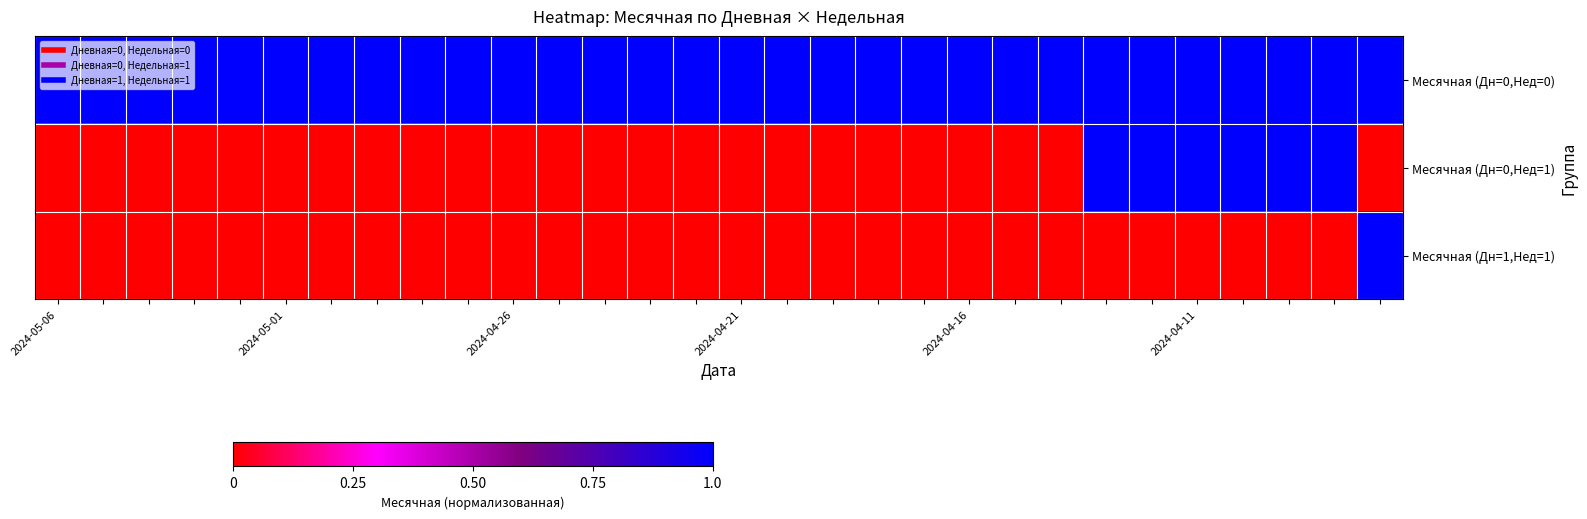

Reading left to right, what are all the values shown in this chart?

Месячная (Дн=0,Нед=0): 1	1	1	1	1	1	1	1	1	1	1	1	1	1	1	1	1	1	1	1	1	1	1	1	1	1	1	1	1	1
Месячная (Дн=0,Нед=1): 0	0	0	0	0	0	0	0	0	0	0	0	0	0	0	0	0	0	0	0	0	0	0	1	1	1	1	1	1	0
Месячная (Дн=1,Нед=1): 0	0	0	0	0	0	0	0	0	0	0	0	0	0	0	0	0	0	0	0	0	0	0	0	0	0	0	0	0	1